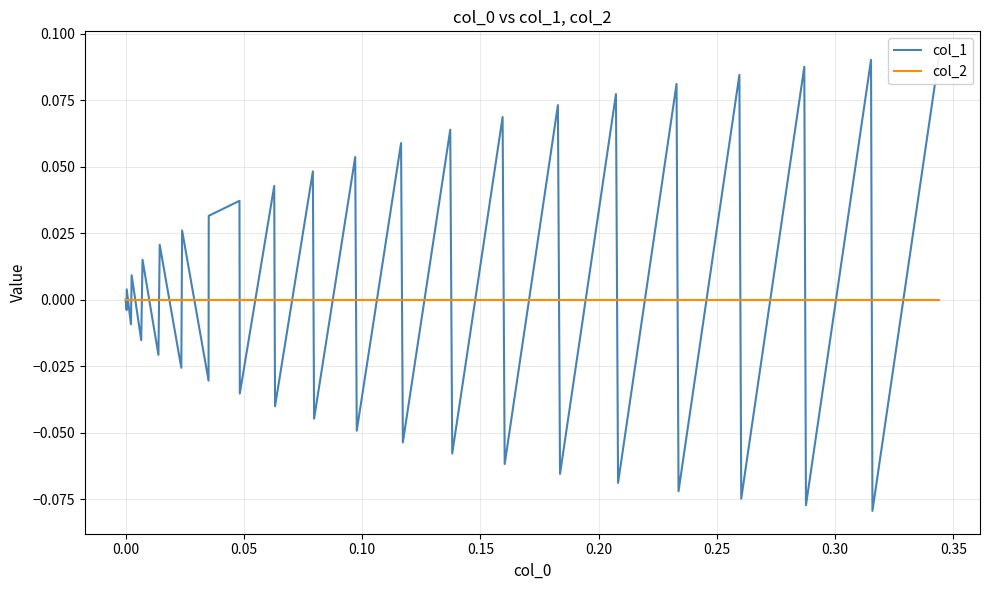

True or false: col_2 has more than 1 points higher than both neighbors.

False